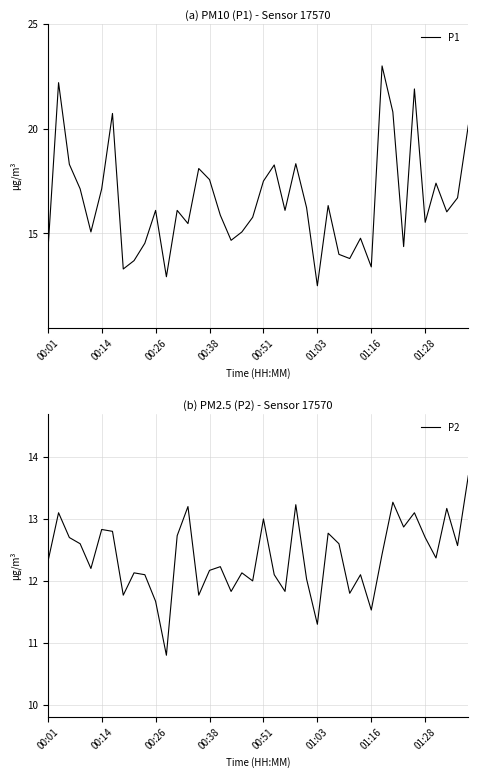

At which label does P2 first exceed 12?

00:01